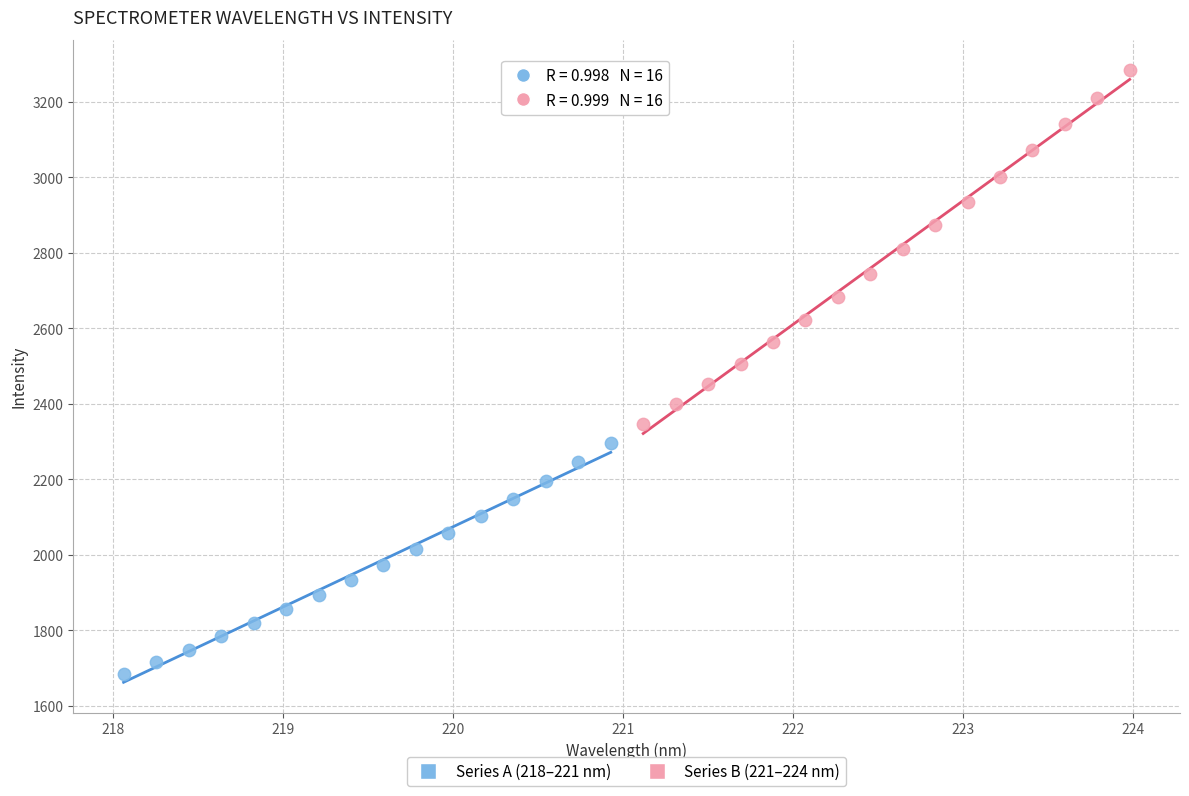

Which series reaches the minimum Y coordinate?

Series A (218–221 nm)